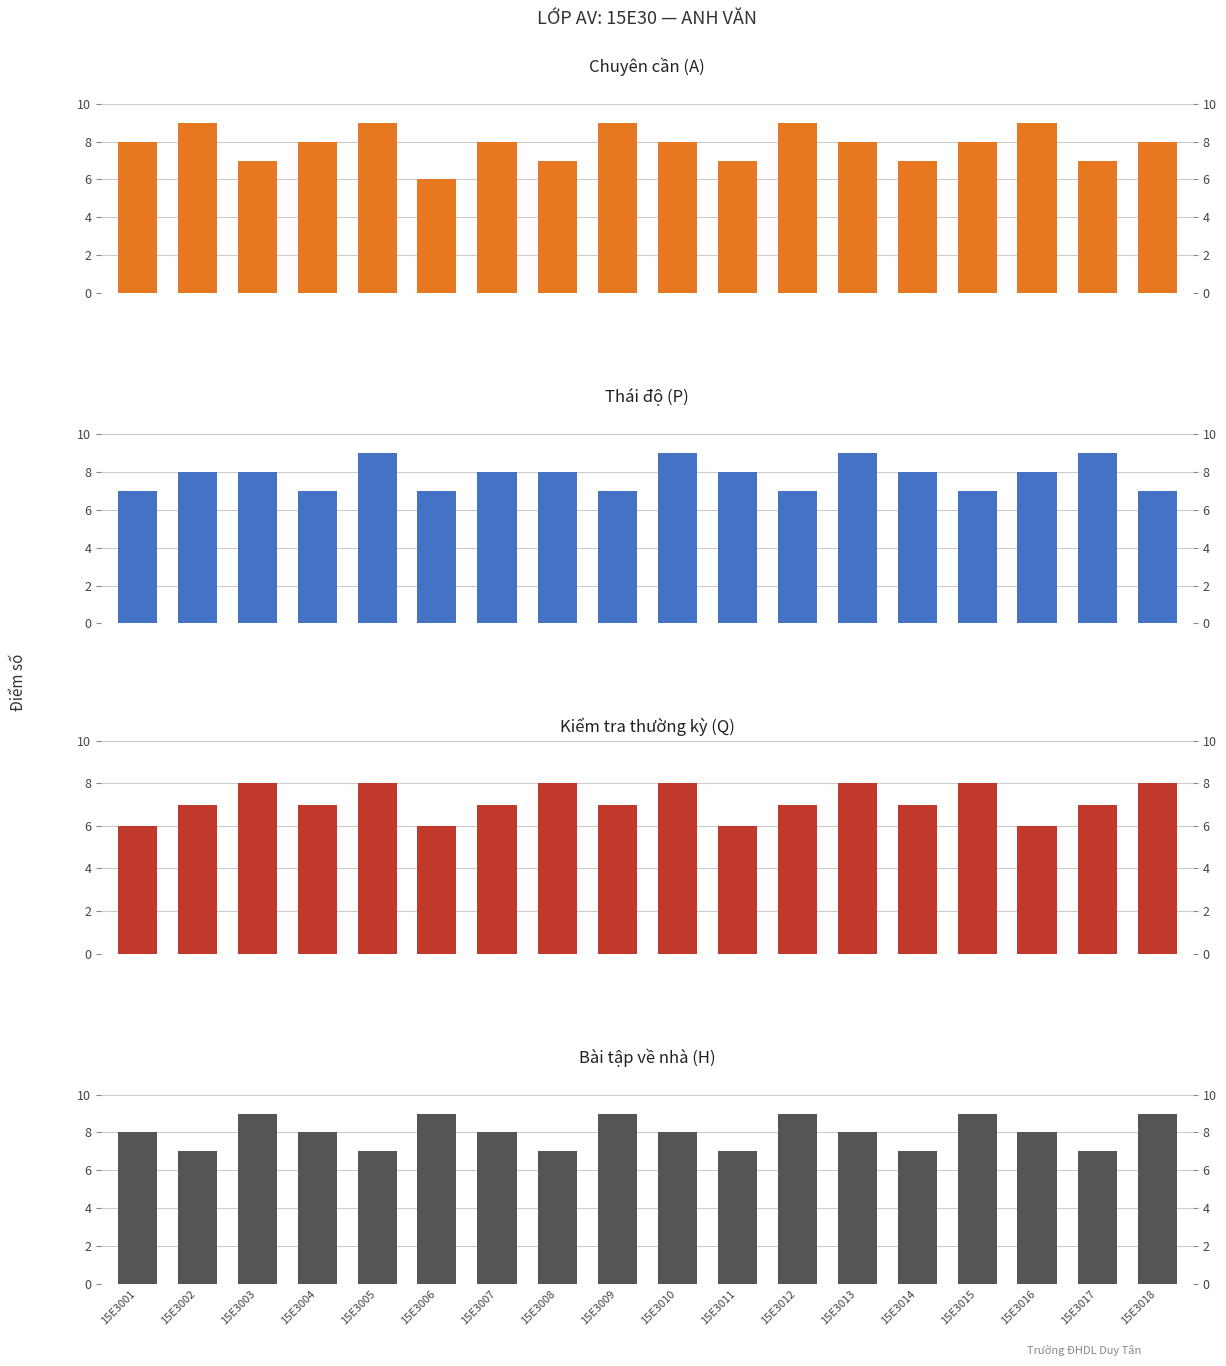

What is the total value across all series at 15E3002?

31